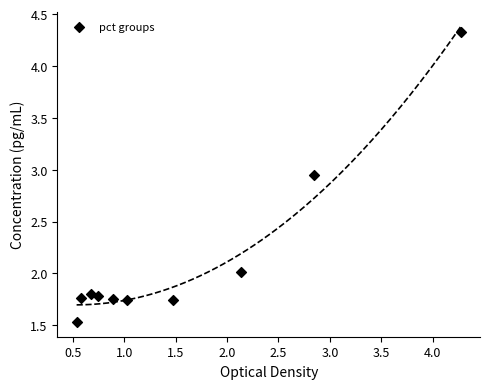

What is the range of Y values (max minus min)?

2.8